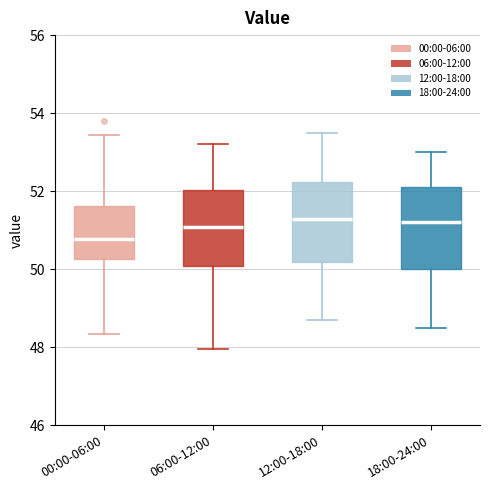

Reading left to right, transcribe this box plot: for each box, give where its median line is, the range the box spans, and where its two whiskers end, as read against the y-axis. The values are not printed on the chart, so give them approximately, as read against the axis.

00:00-06:00: median 50.8, box 50.2 to 51.6, whiskers 48.4 to 53.4
06:00-12:00: median 51.0, box 50.0 to 52.0, whiskers 48.0 to 53.2
12:00-18:00: median 51.4, box 50.2 to 52.2, whiskers 48.8 to 53.6
18:00-24:00: median 51.2, box 50.0 to 52.2, whiskers 48.6 to 53.0